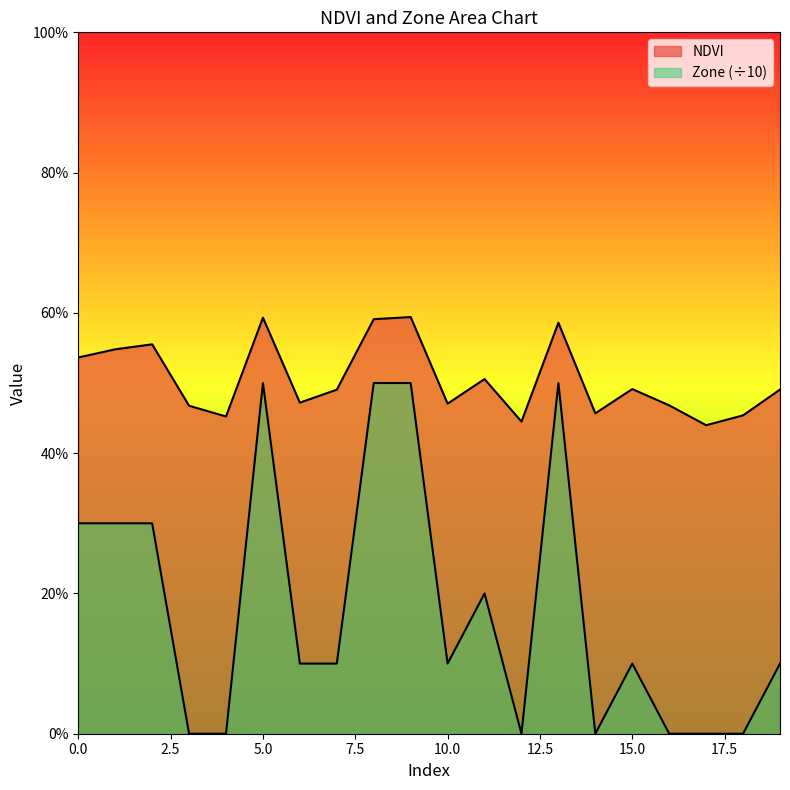

At which label is Zone closest to 0?

3